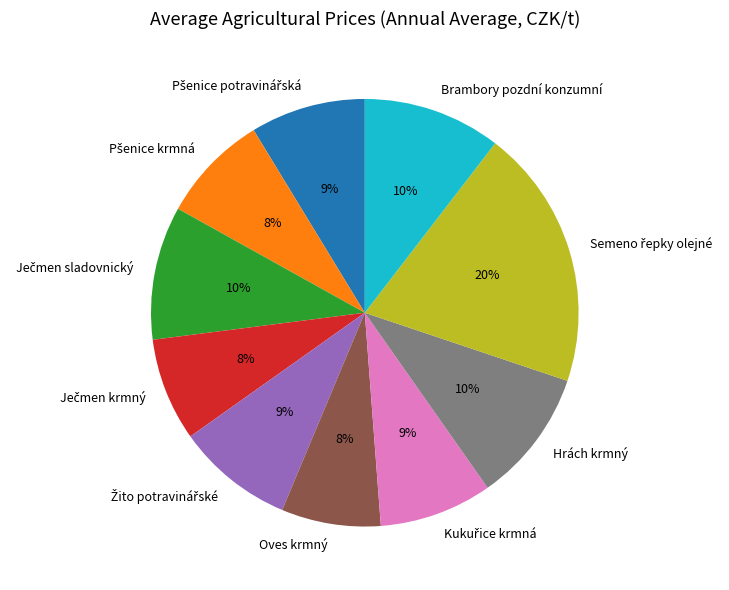

To the nearest percent, what portion does Hrách krmný represent?

10%